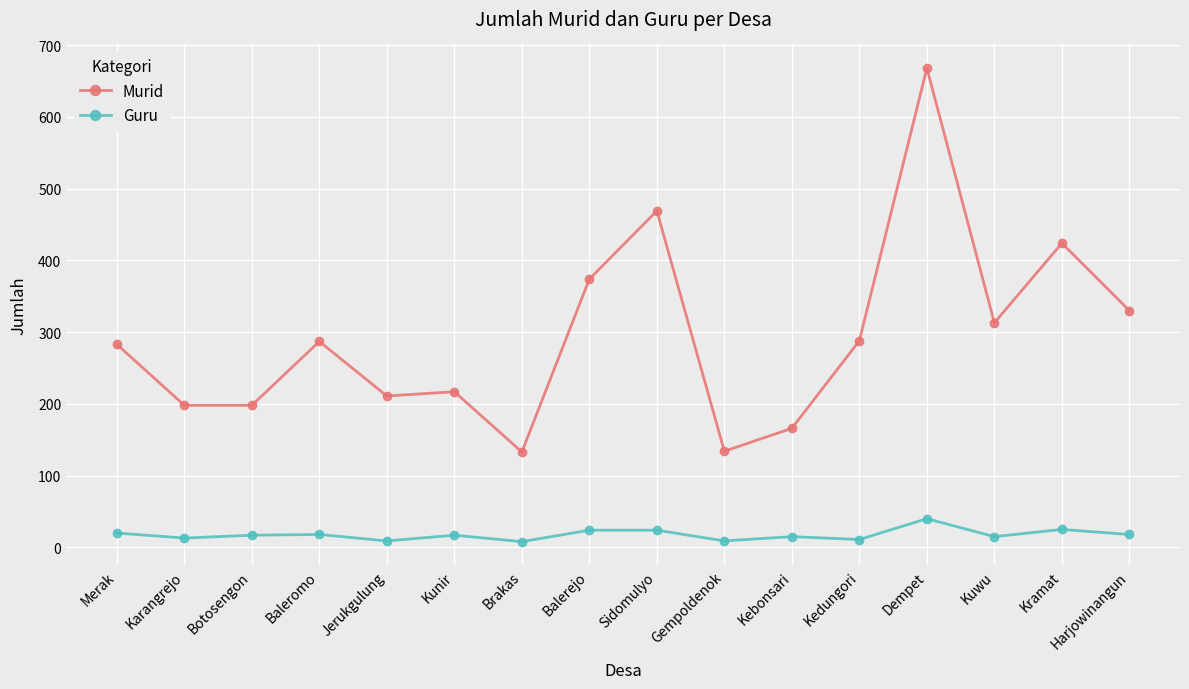

The value of Murid at Jerukgulung is 211. True or false?

True